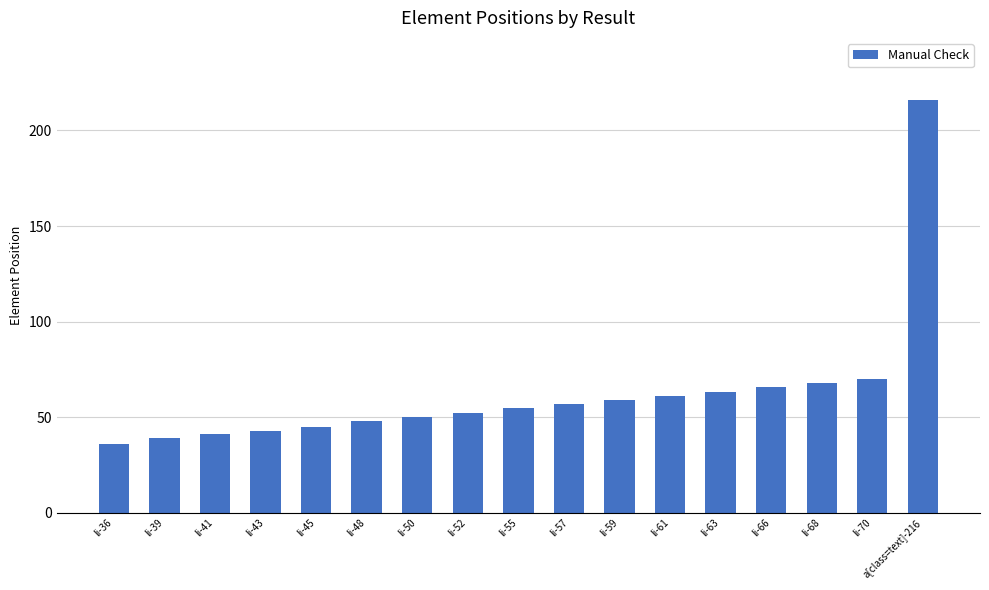

What is the change in value from li-43 to li-66?

+23